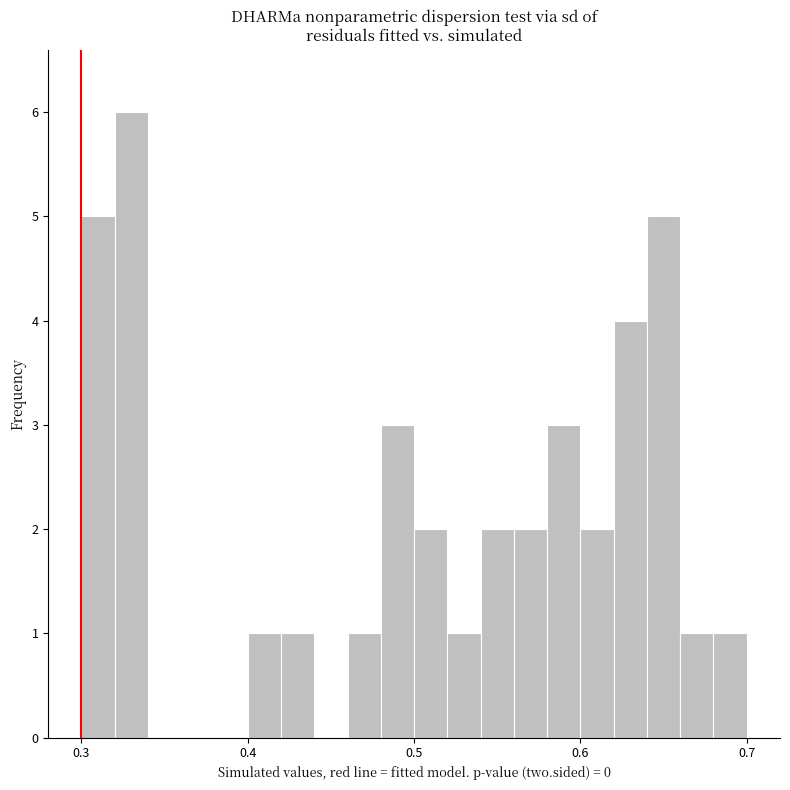

Read against the x-axis, roughly where is the centre of the tallest bar?

0.33